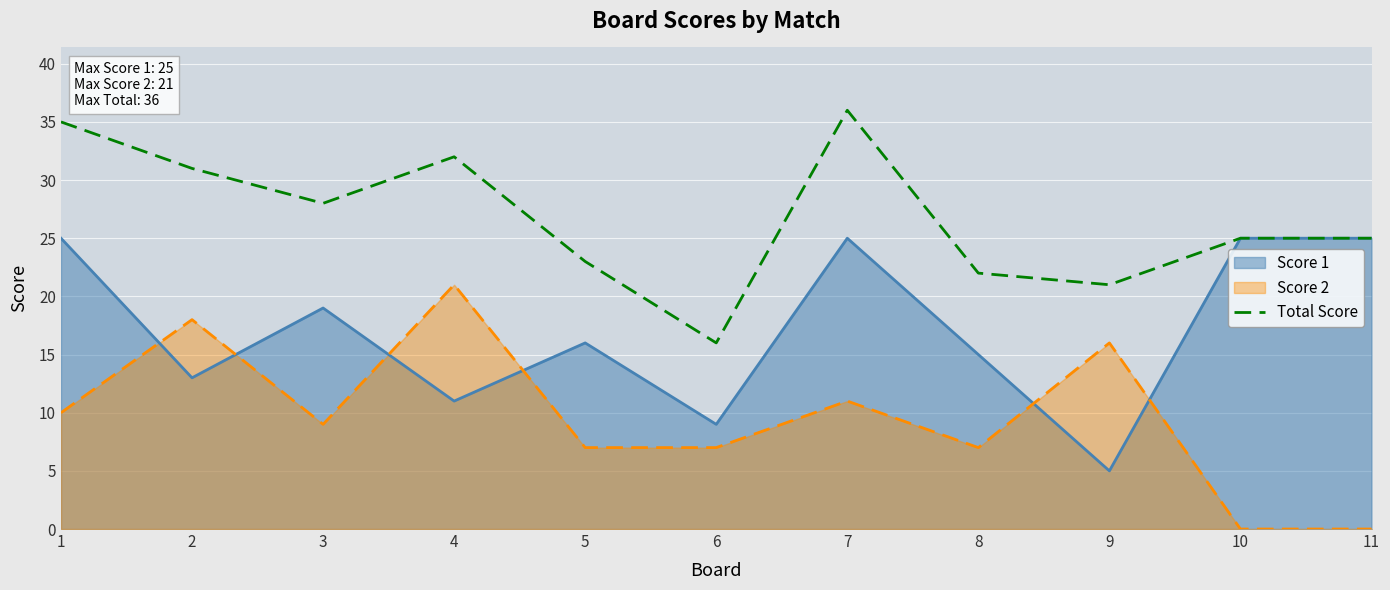

What is the sum of all values?

294